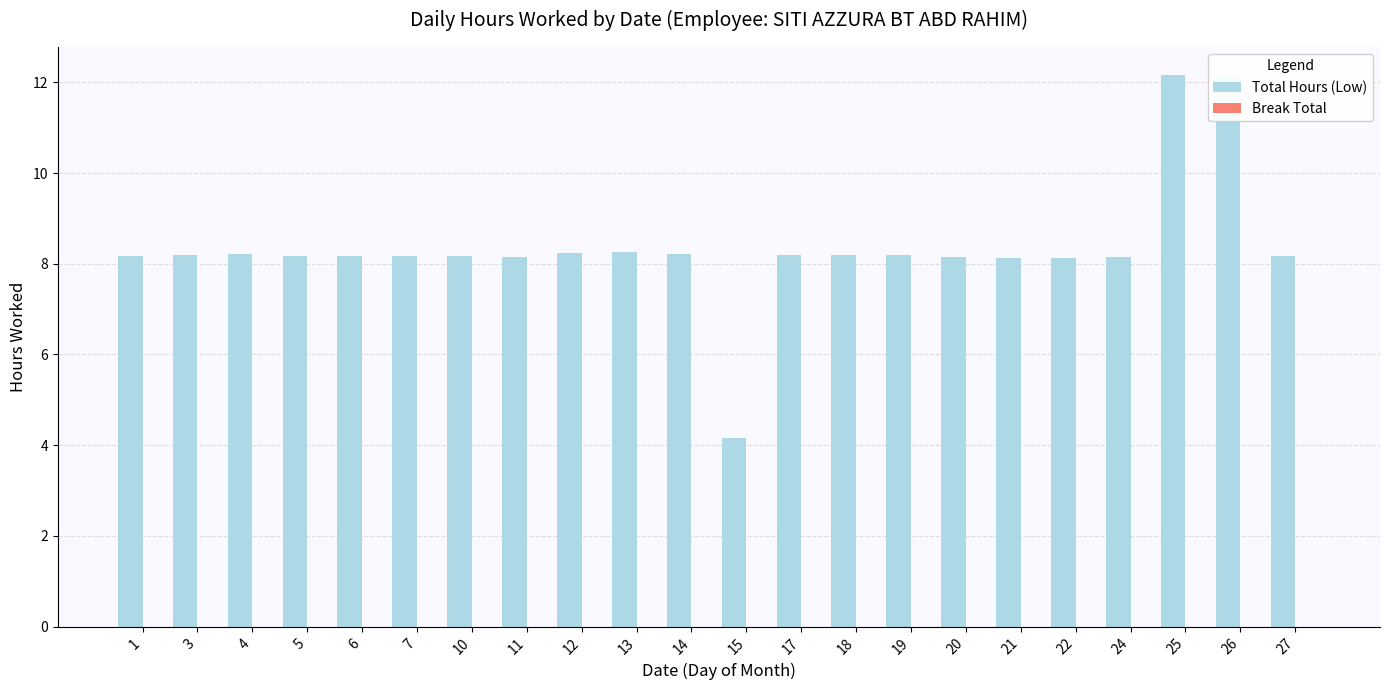

Is it true that the value at 21 is 4.0?

False